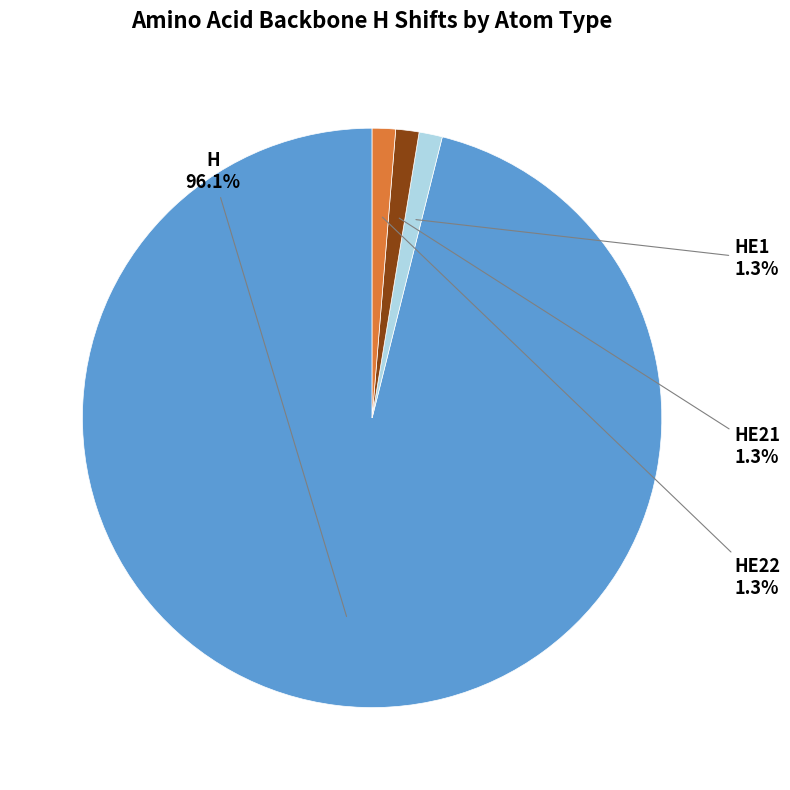

How many segments does this pie chart have?

4